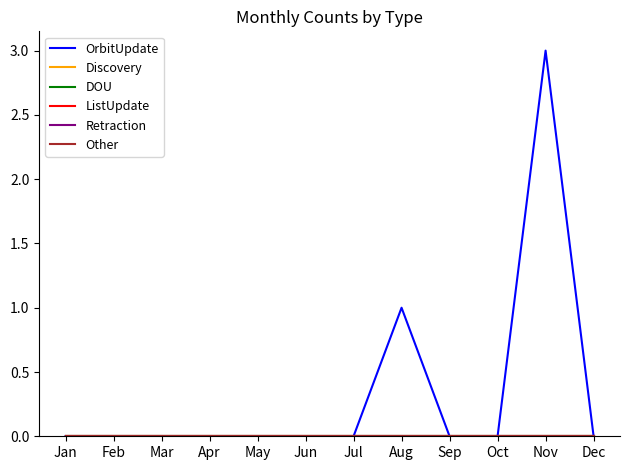

Which series has the largest range (max minus min)?

OrbitUpdate